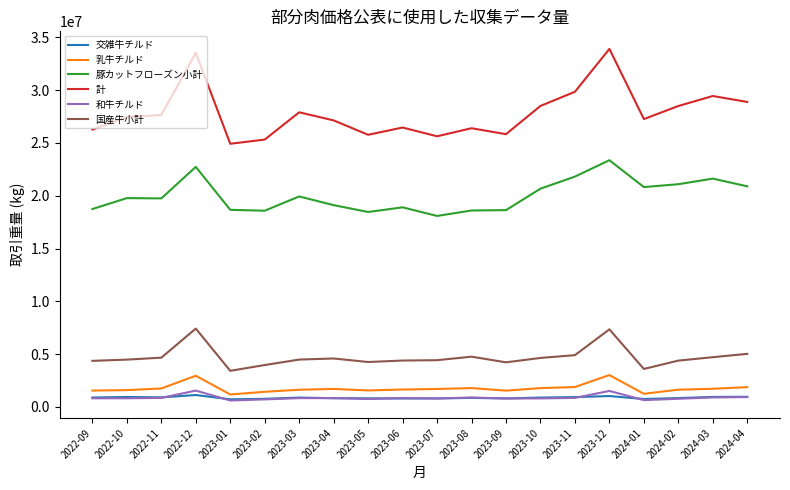

How many lines are shown in the chart?

6